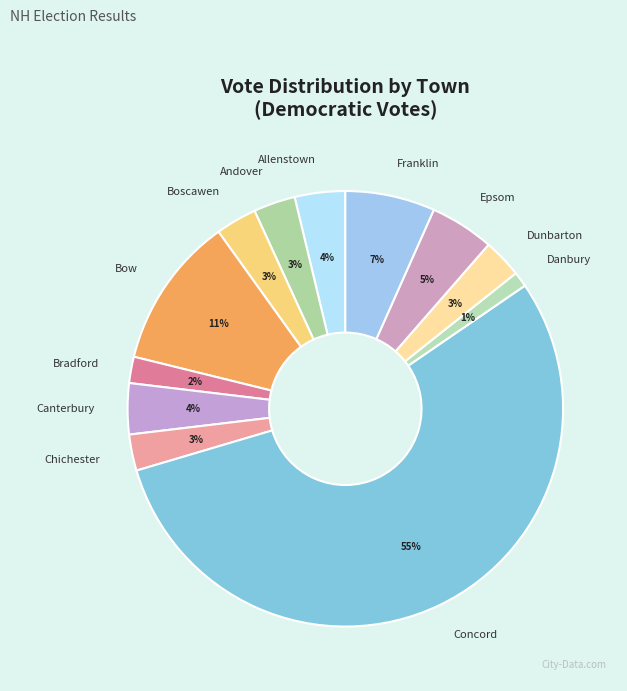

Is there a majority slice in this chart?

Yes